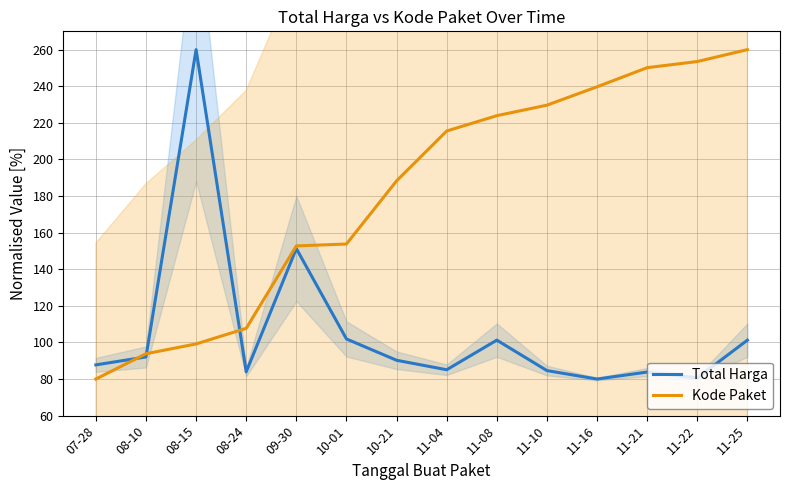

Where is Total Harga nearest to the value 170?

09-30